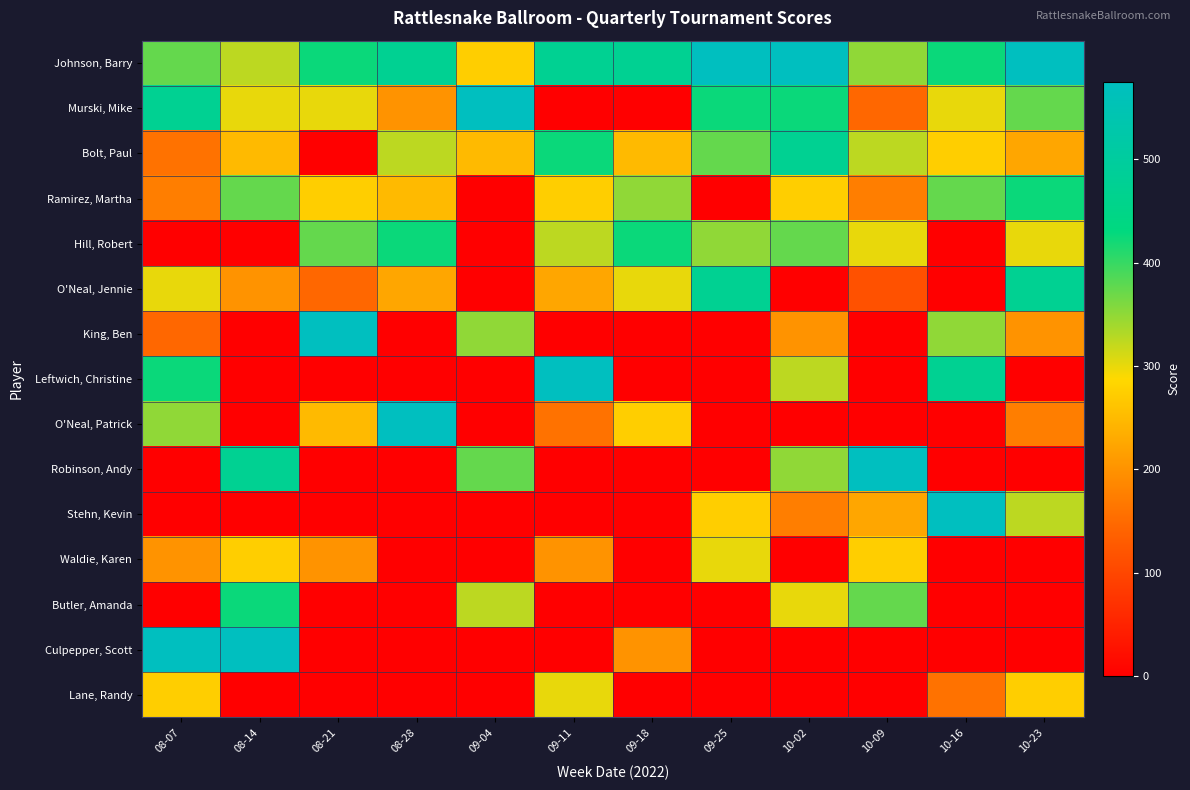

Which series has the largest total across all categories?

Johnson, Barry